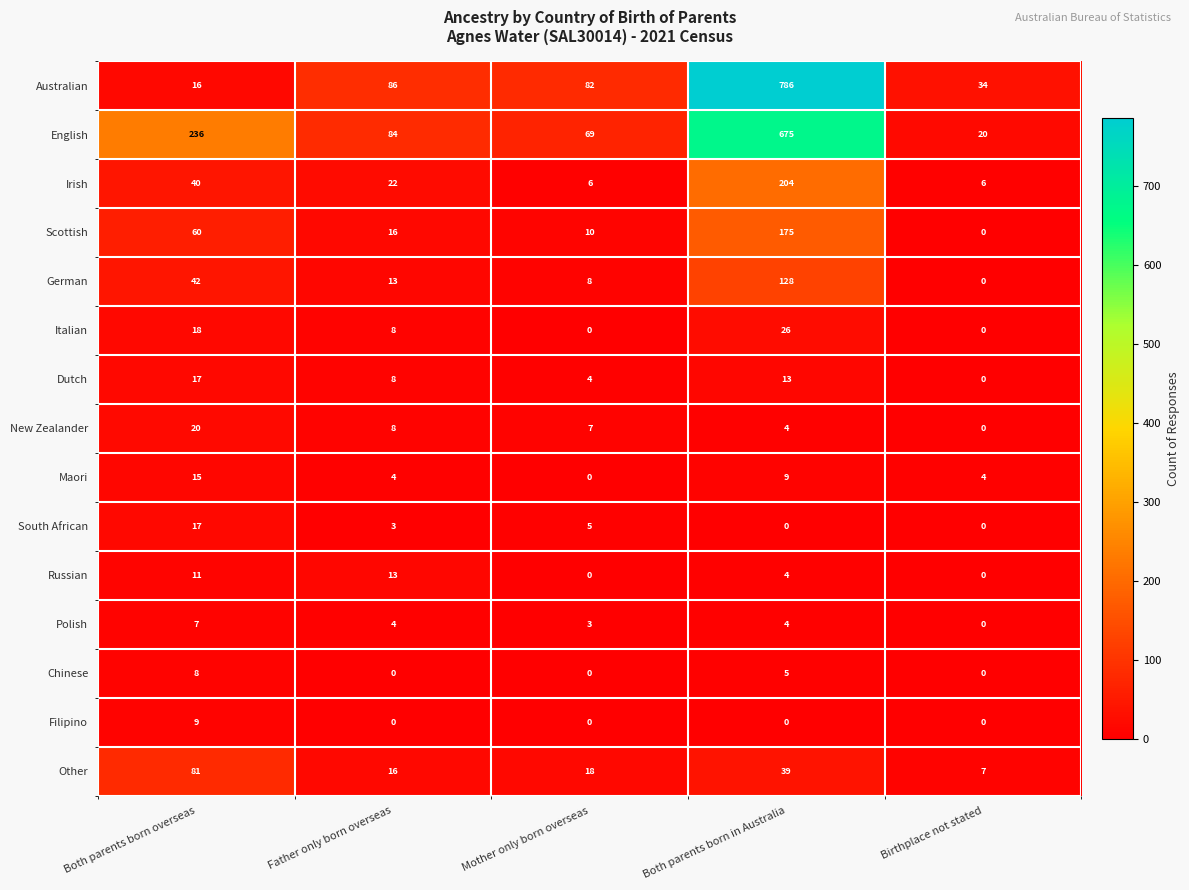

Which category has the lowest value in the Dutch series?

Birthplace not stated